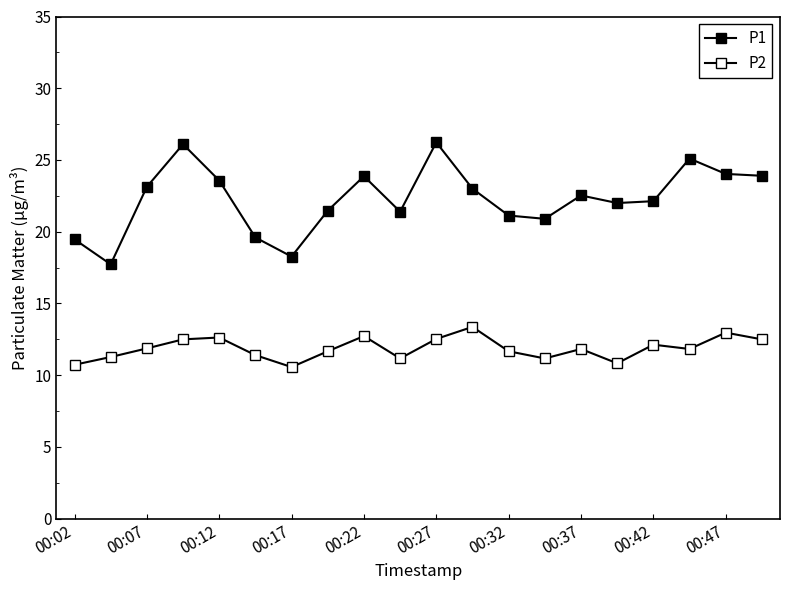

How many distinct data groups are displayed?

2